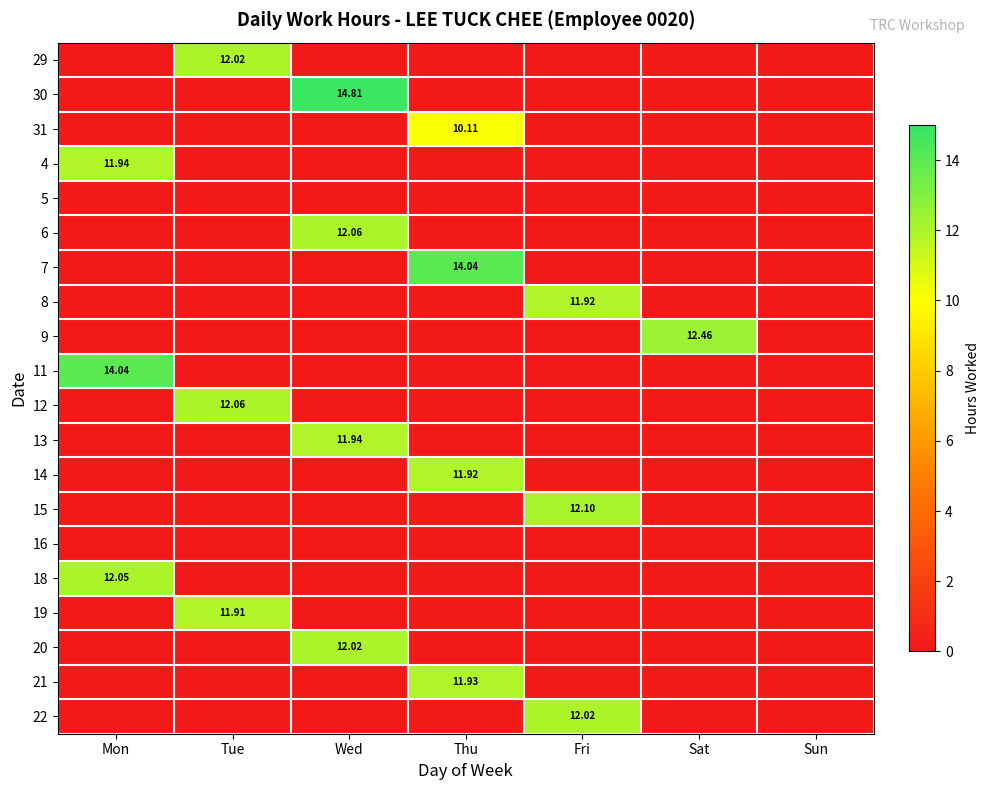

Which has a higher value, Wed or Mon?

Wed